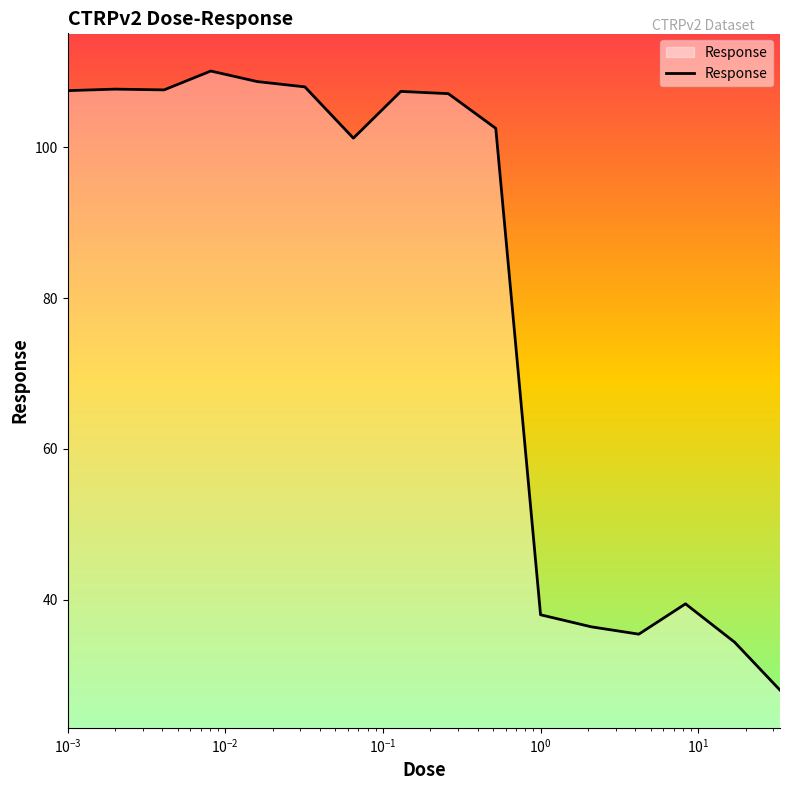

How many distinct data groups are displayed?

1